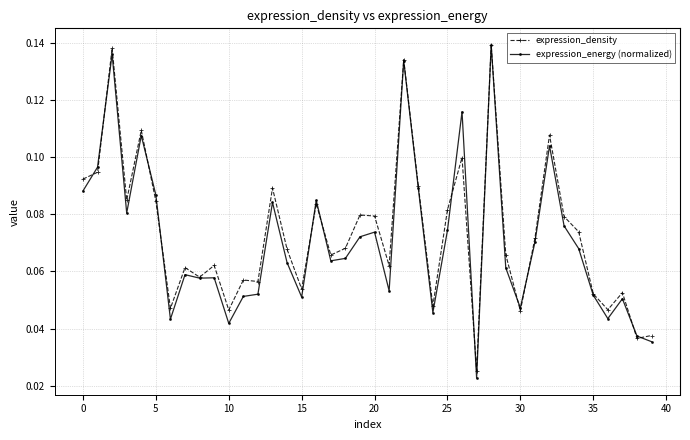

How many expression_density values are between 0 and 1?

40